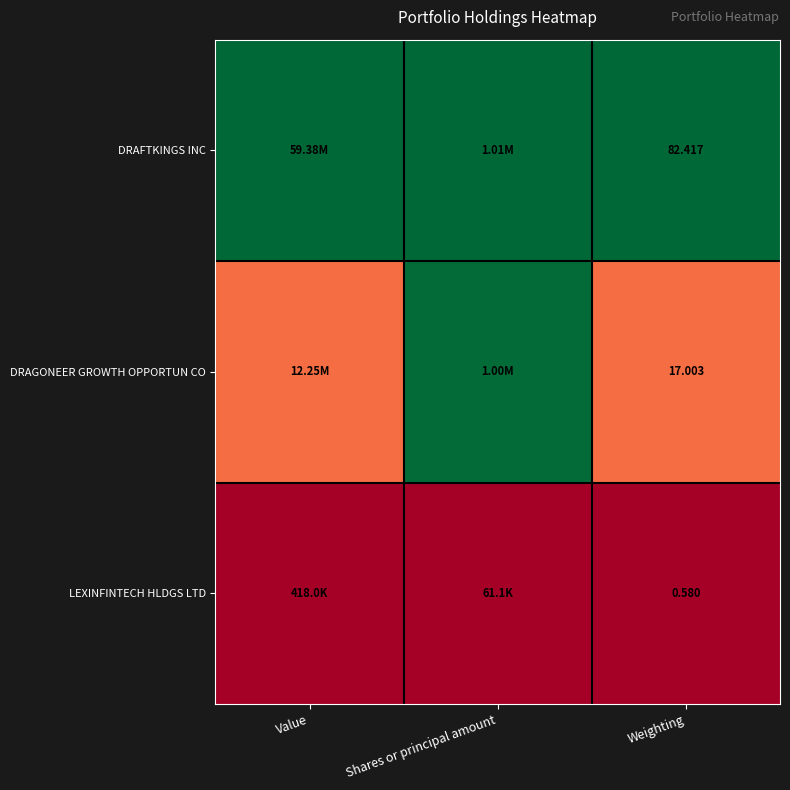

How many distinct data groups are displayed?

3